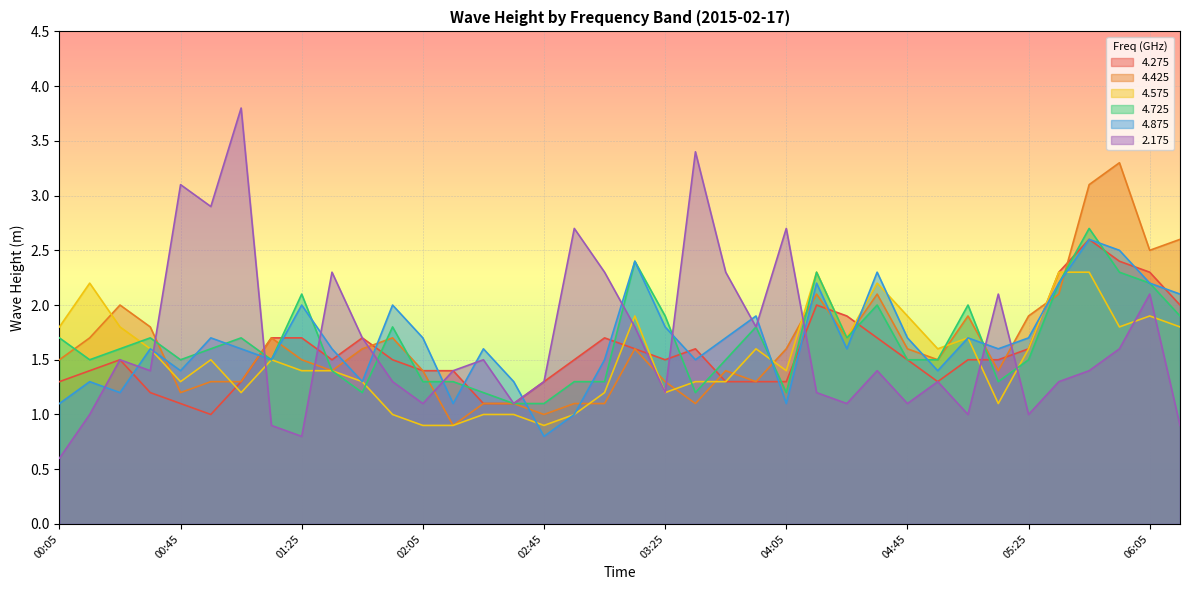

How many data points in 4.875 are less than 1?

1